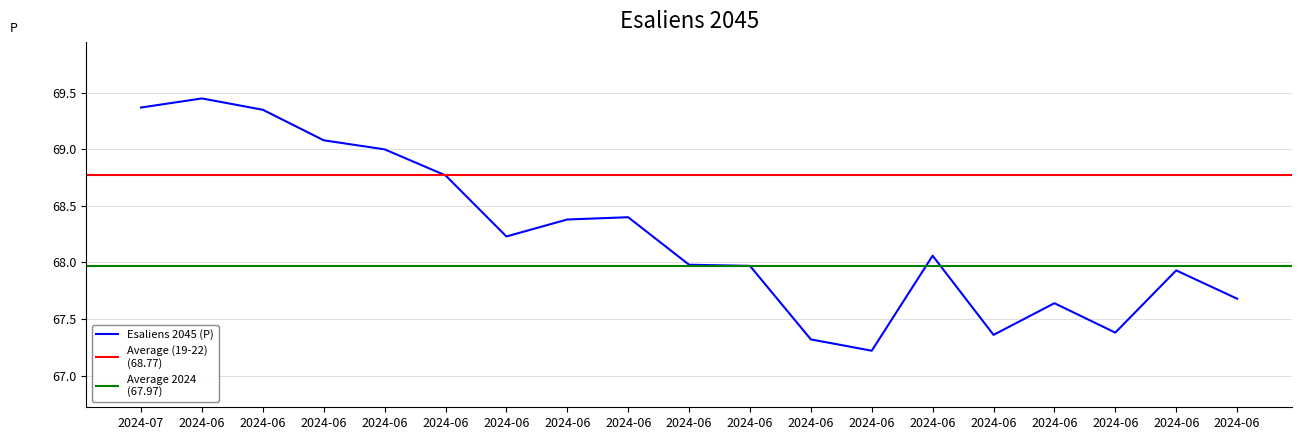

How many values are below 68?

9